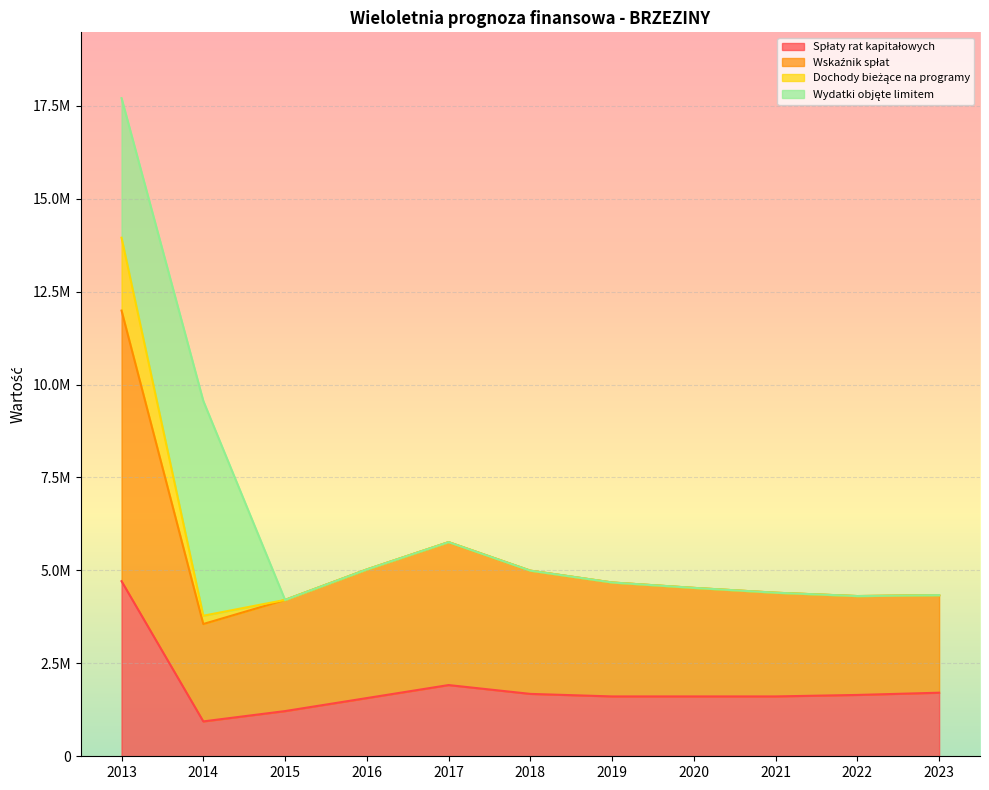

Where is the first local maximum for Wskaźnik spłat?

2017